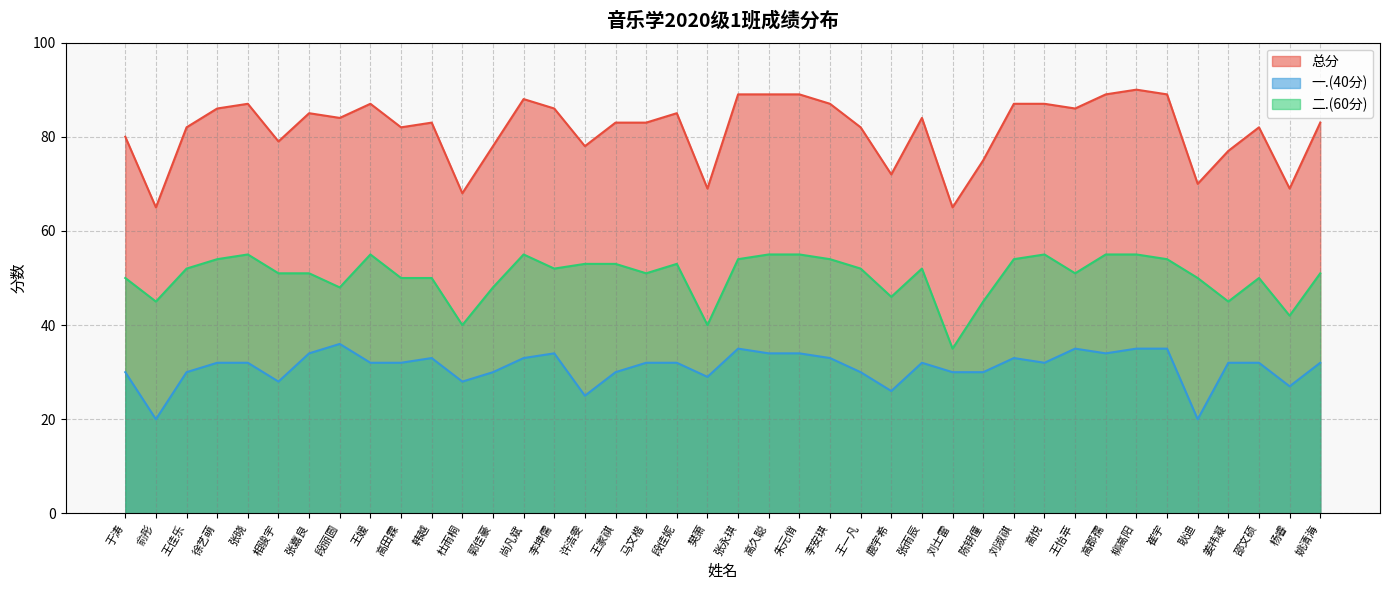

The value of 二.(60分) at 马文楷 is 51. True or false?

True